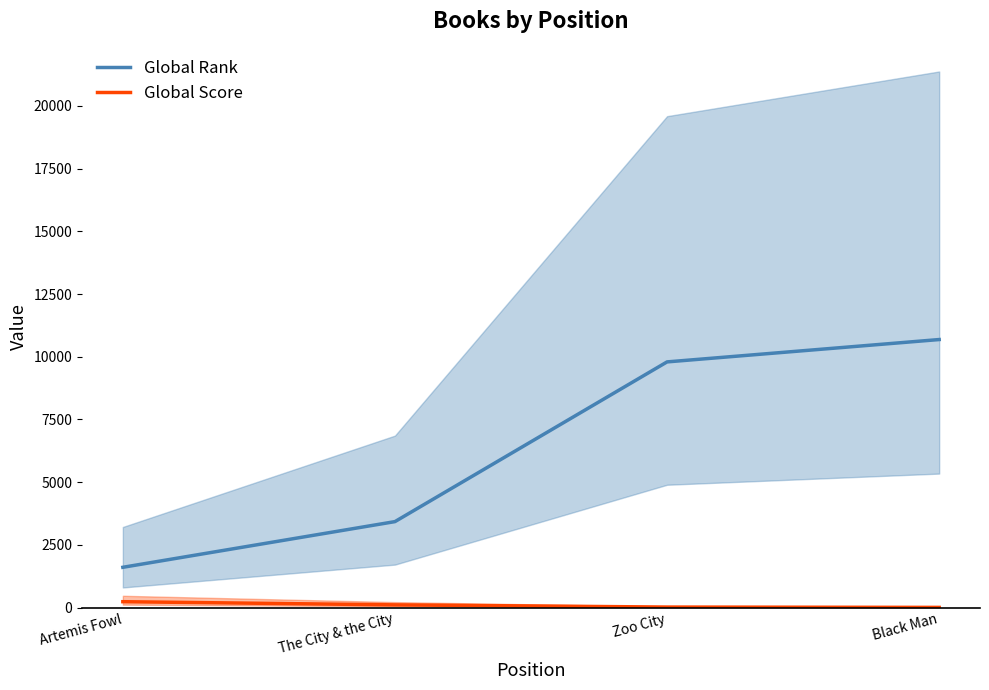

What is the greatest value displayed?

10685